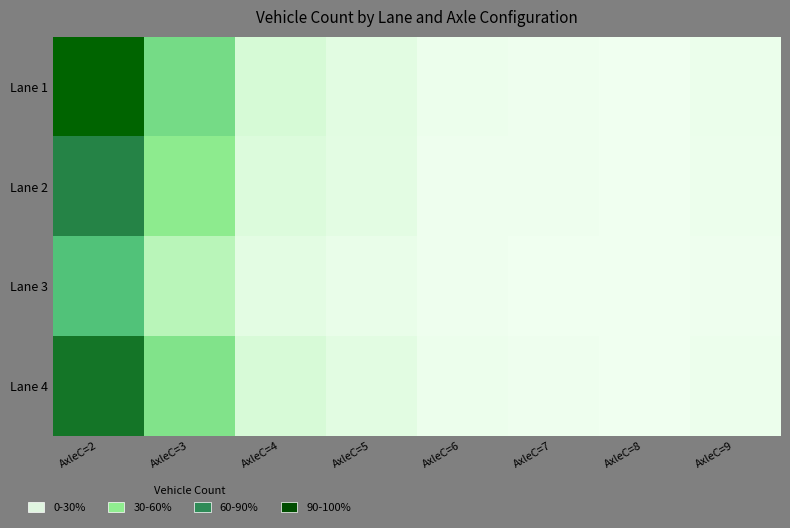

At how many categories does at least one series exceed 24?

2